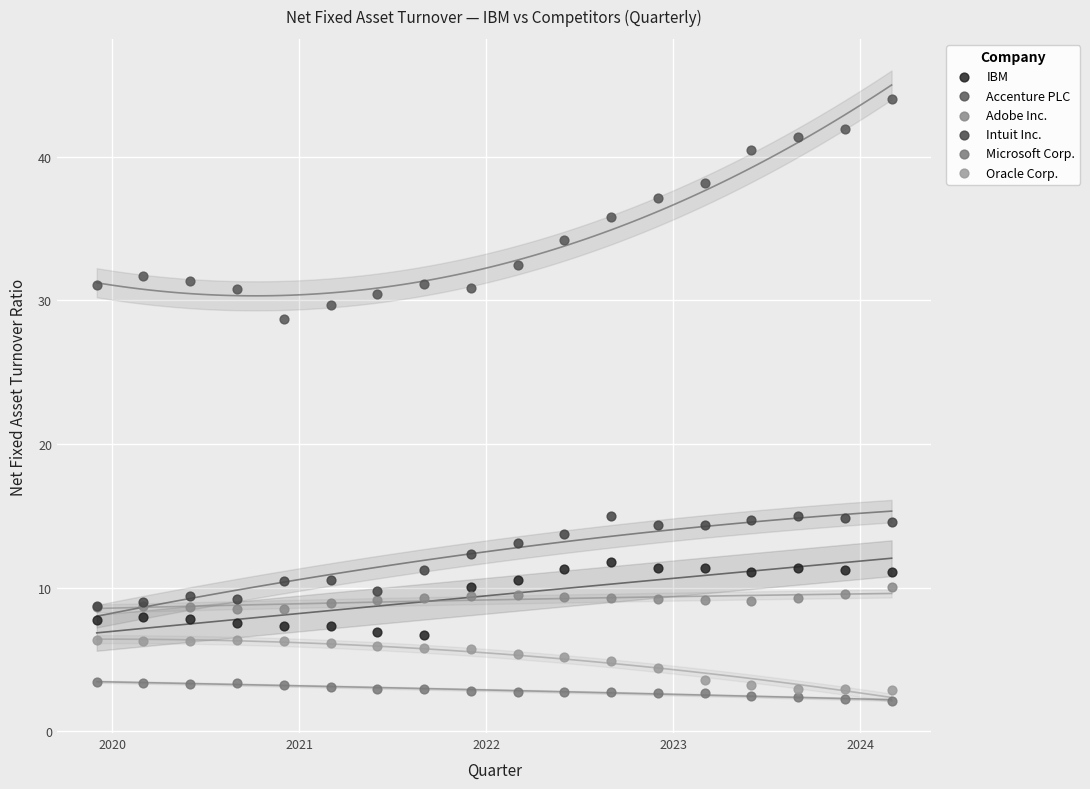

Across all series, what Y value is closest to 23?

28.7